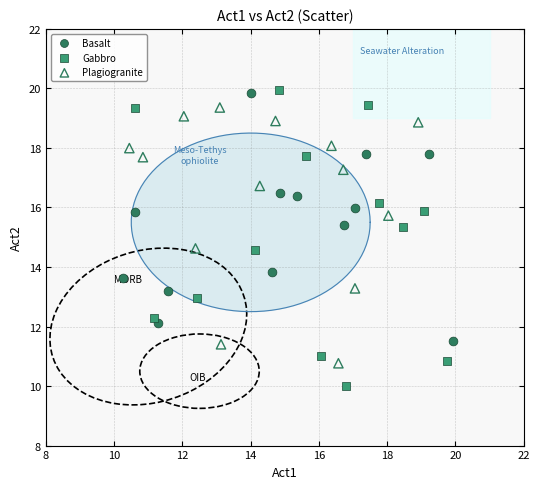

Which series has the widest spread of Y values?

Gabbro